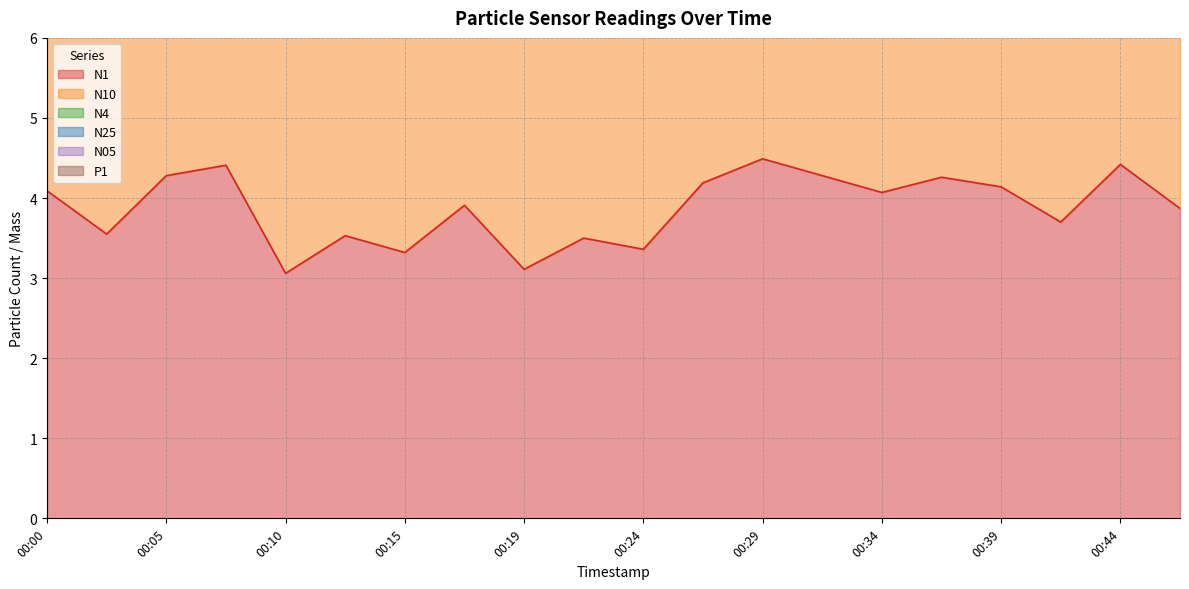

Is it true that N25 equals 18.8 at 00:37?

False